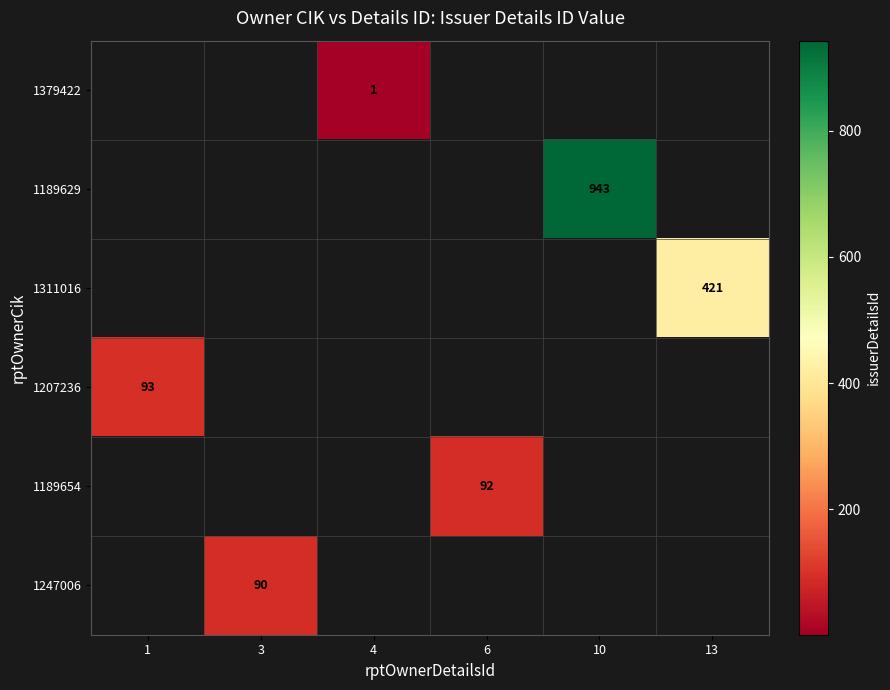

True or false: 1247006 has a value of 90 at 3.

True